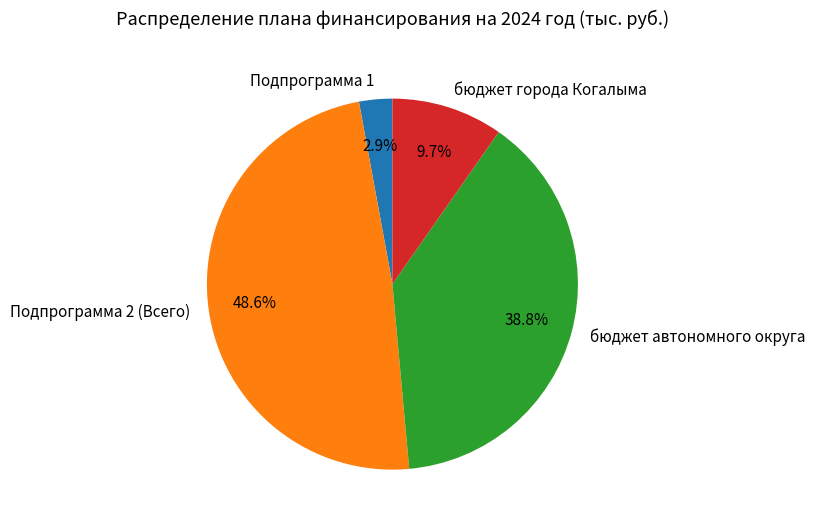

What percentage do Подпрограмма 2 (Всего) and бюджет автономного округа together represent?

87.4%